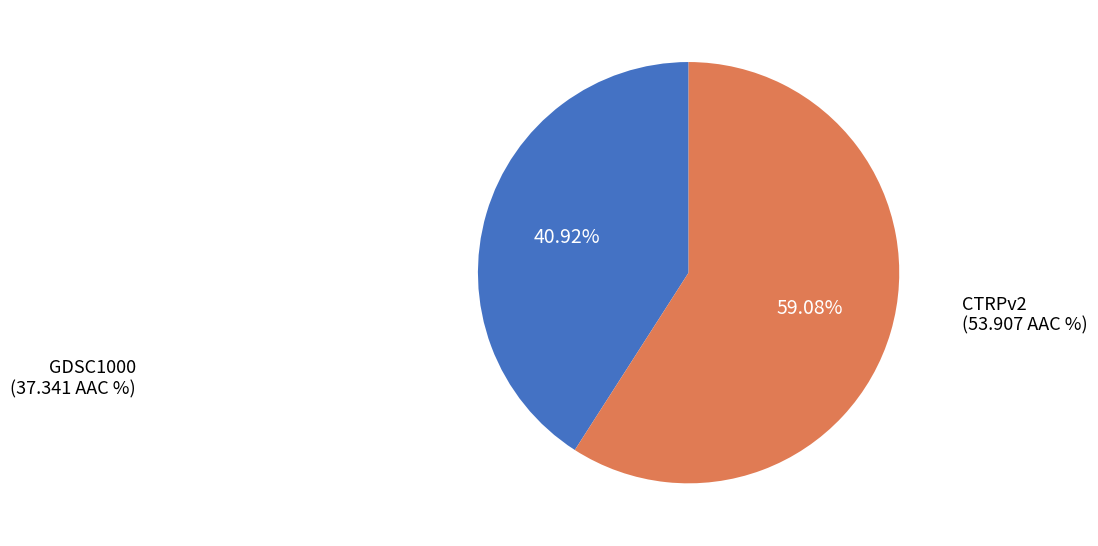

To the nearest percent, what is the combined percentage of GDSC1000 and CTRPv2?

100%